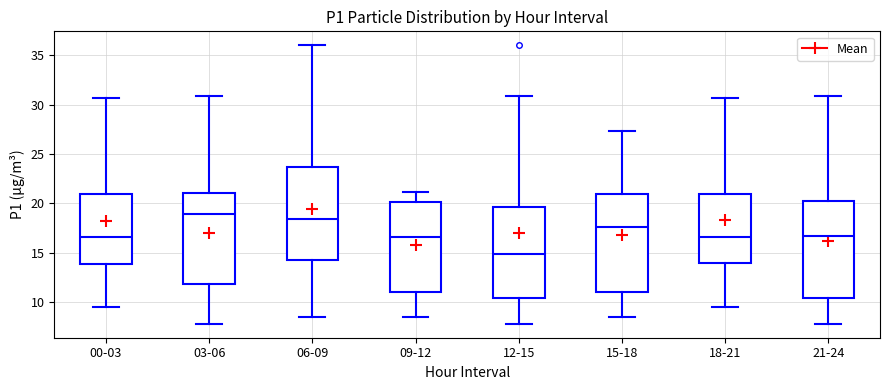

Which box's median line is the lowest?

12-15